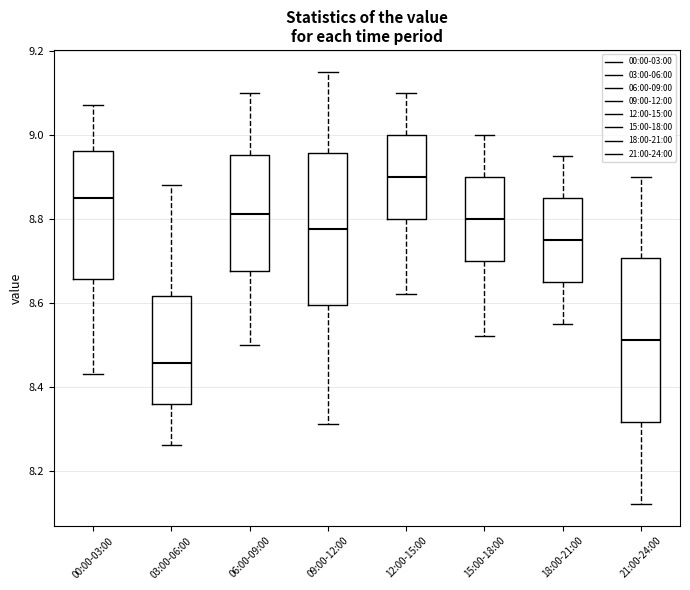

Which box's median line is the lowest?

03:00-06:00